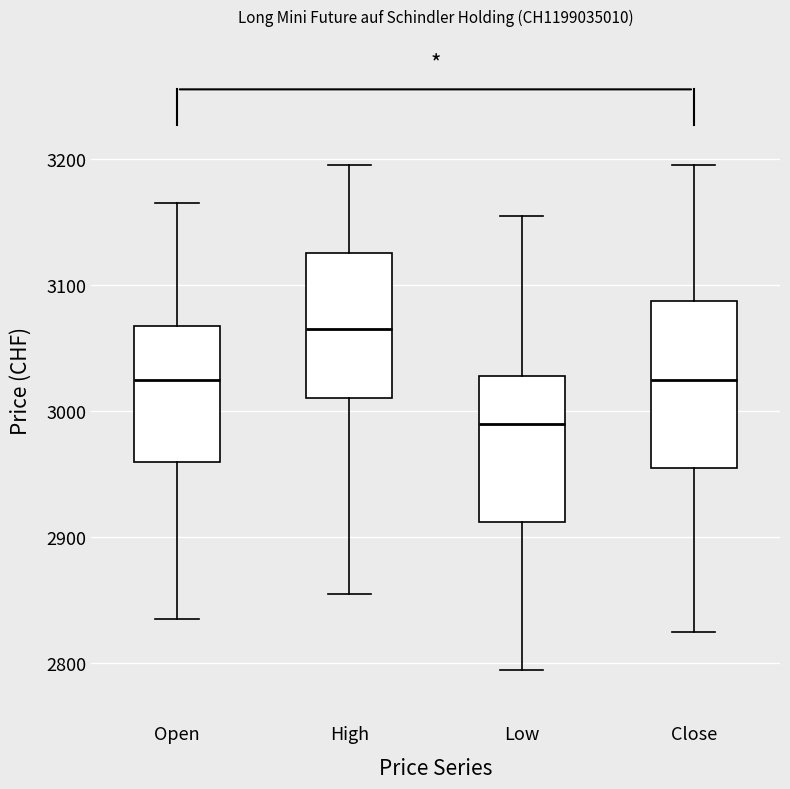

Where does the median line of the box for Low sit on the y-axis? The values are not printed on the chart, so give them approximately, as read against the axis.

2990